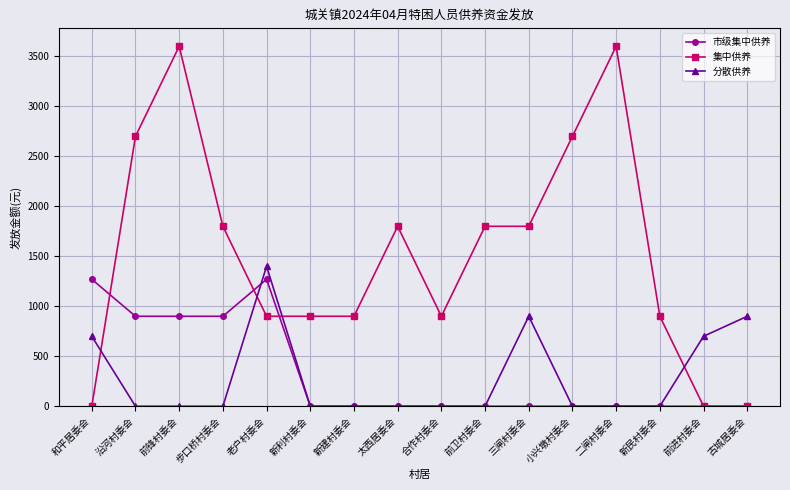

What is the highest value of the 市级集中供养 series?

1270